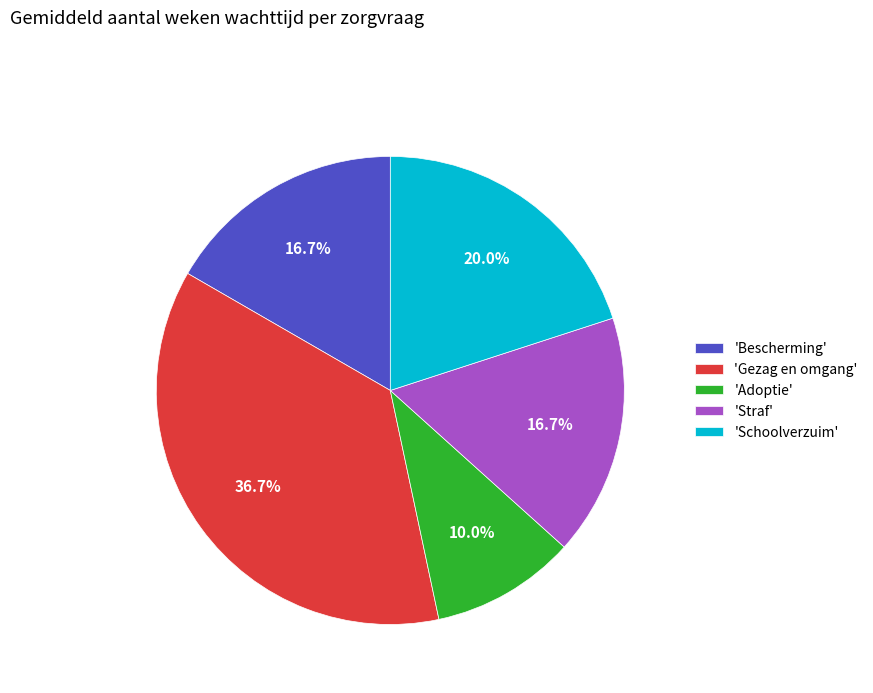

Which has a higher value, 'Bescherming' or 'Gezag en omgang'?

'Gezag en omgang'